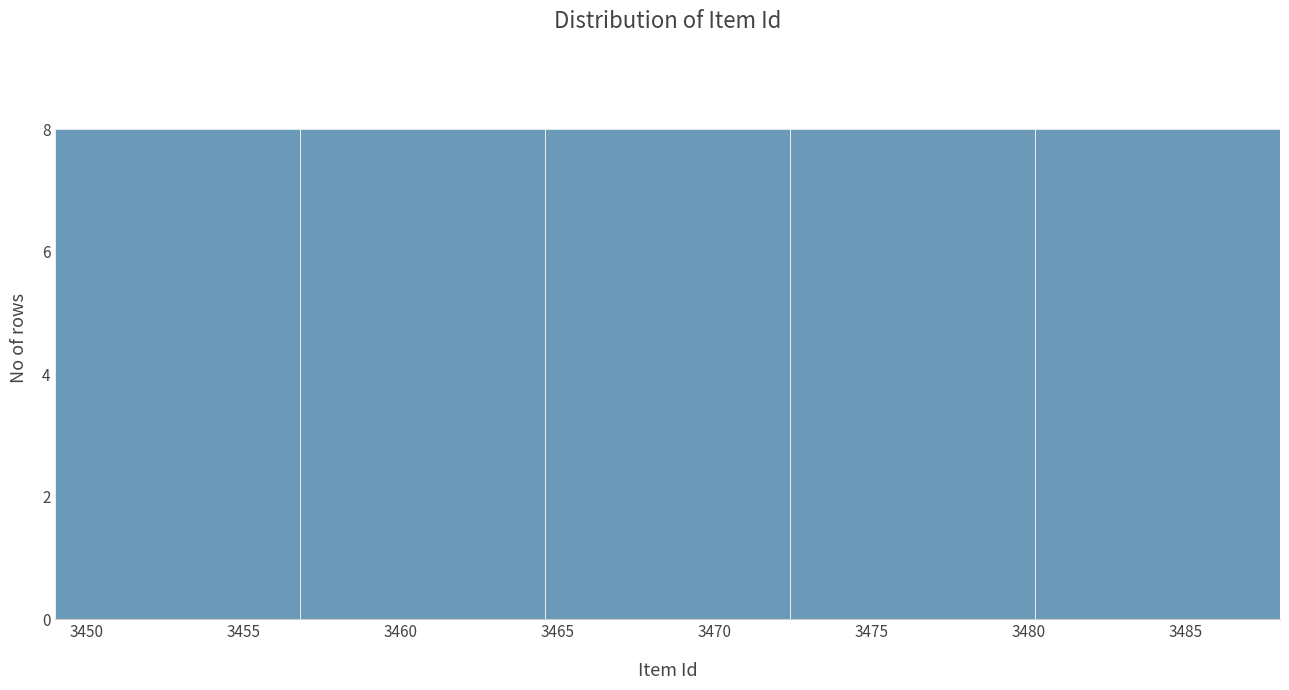

Reading left to right, transcribe this chart: for each bar, give the range it covers on the x-axis and its height. Neither the bar edges nor the heights are printed on the chart, so give them approximately, as read against the axes.

3449.0 to 3456.8: 8
3456.8 to 3464.6: 8
3464.6 to 3472.4: 8
3472.4 to 3480.2: 8
3480.2 to 3488.0: 8